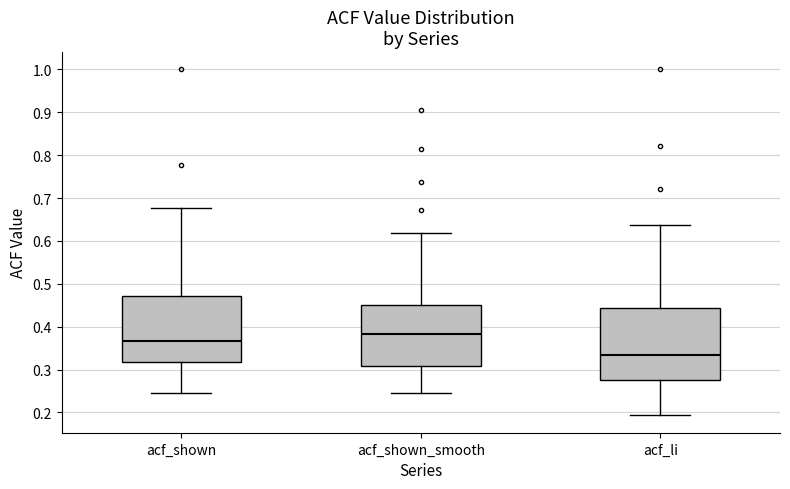

Reading left to right, transcribe this box plot: for each box, give where its median line is, the range the box spans, and where its two whiskers end, as read against the y-axis. The values are not printed on the chart, so give them approximately, as read against the axis.

acf_shown: median 0.37, box 0.32 to 0.47, whiskers 0.25 to 0.68
acf_shown_smooth: median 0.38, box 0.31 to 0.45, whiskers 0.25 to 0.62
acf_li: median 0.33, box 0.28 to 0.44, whiskers 0.19 to 0.64